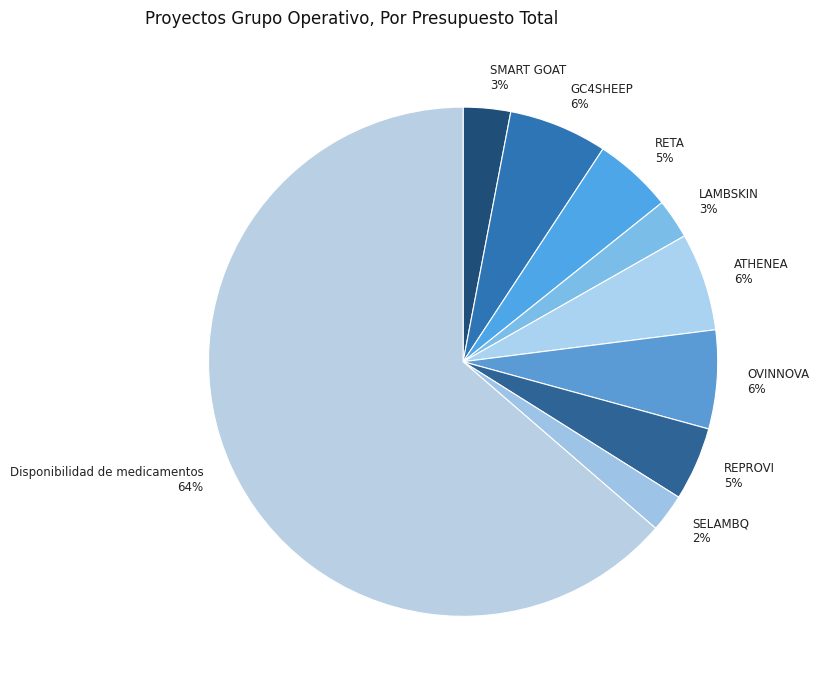

Which slice is the largest?

Disponibilidad de medicamentos